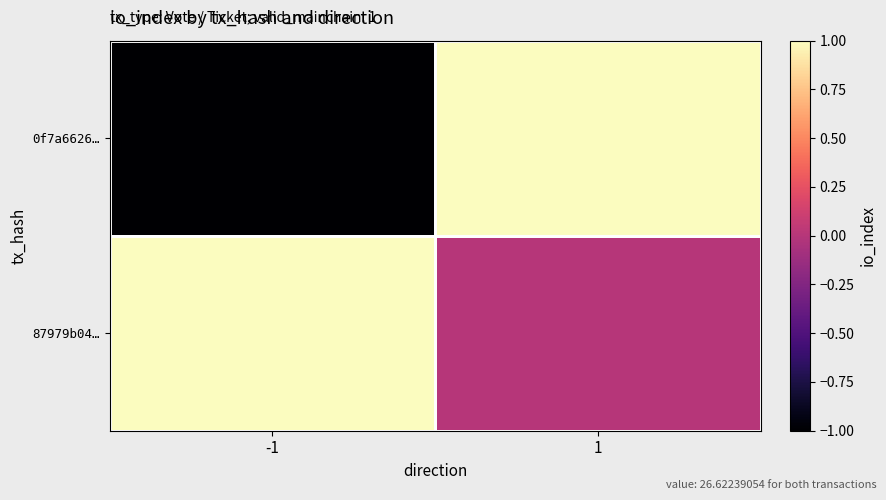

Reading left to right, transcribe all the data shown in this chart.

0f7a6626…: -1=-1	1=1
87979b04…: -1=1	1=0